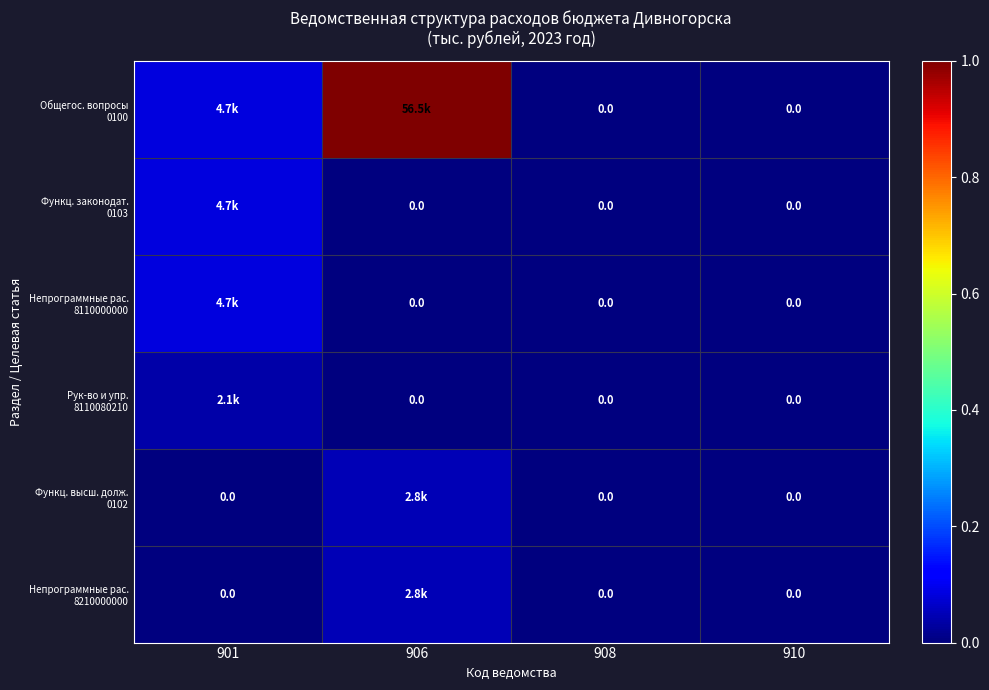

Which series has the widest spread of values?

Общегос. вопросы 0100